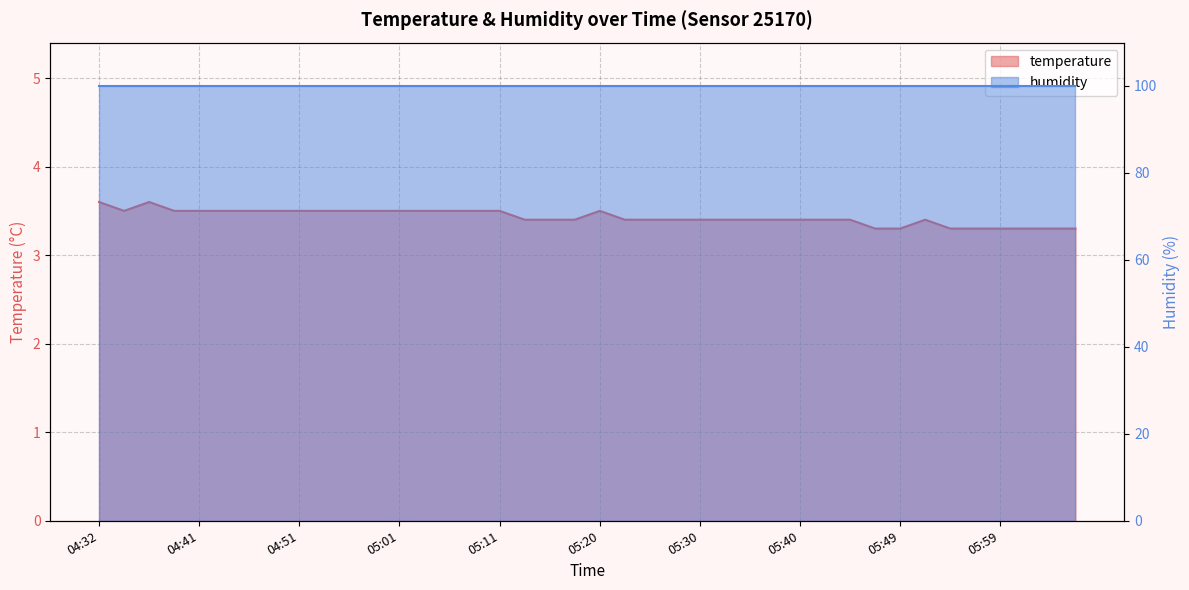

Rank the categories by value from lowest to highest.

05:47, 05:49, 05:54, 05:57, 05:59, 06:02, 06:04, 06:06, 05:13, 05:15, 05:18, 05:23, 05:25, 05:28, 05:30, 05:32, 05:35, 05:37, 05:40, 05:42, 05:45, 05:52, 04:34, 04:39, 04:41, 04:44, 04:46, 04:49, 04:51, 04:54, 04:56, 04:58, 05:01, 05:03, 05:06, 05:08, 05:11, 05:20, 04:32, 04:36